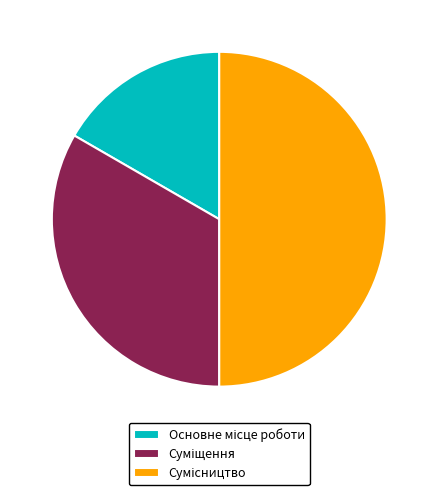

To the nearest percent, what is the combined percentage of Основне місце роботи and Суміщення?

50%